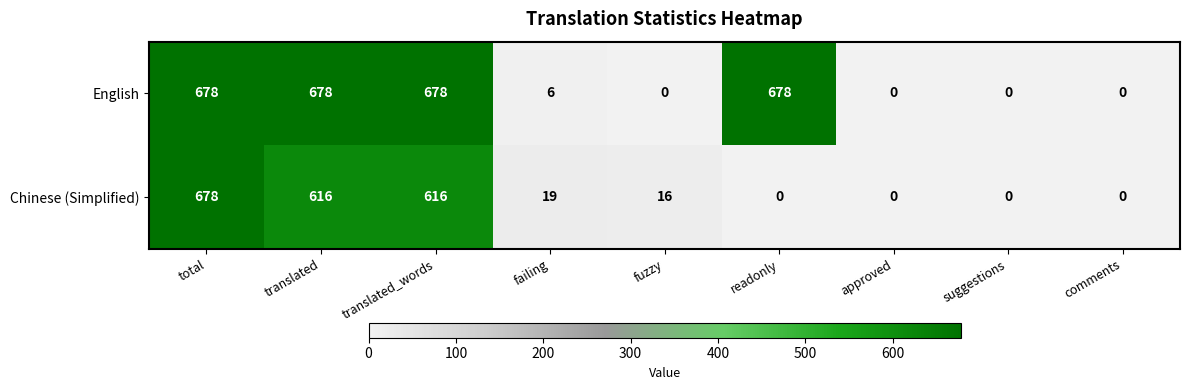

What is the maximum value for Chinese (Simplified)?

678